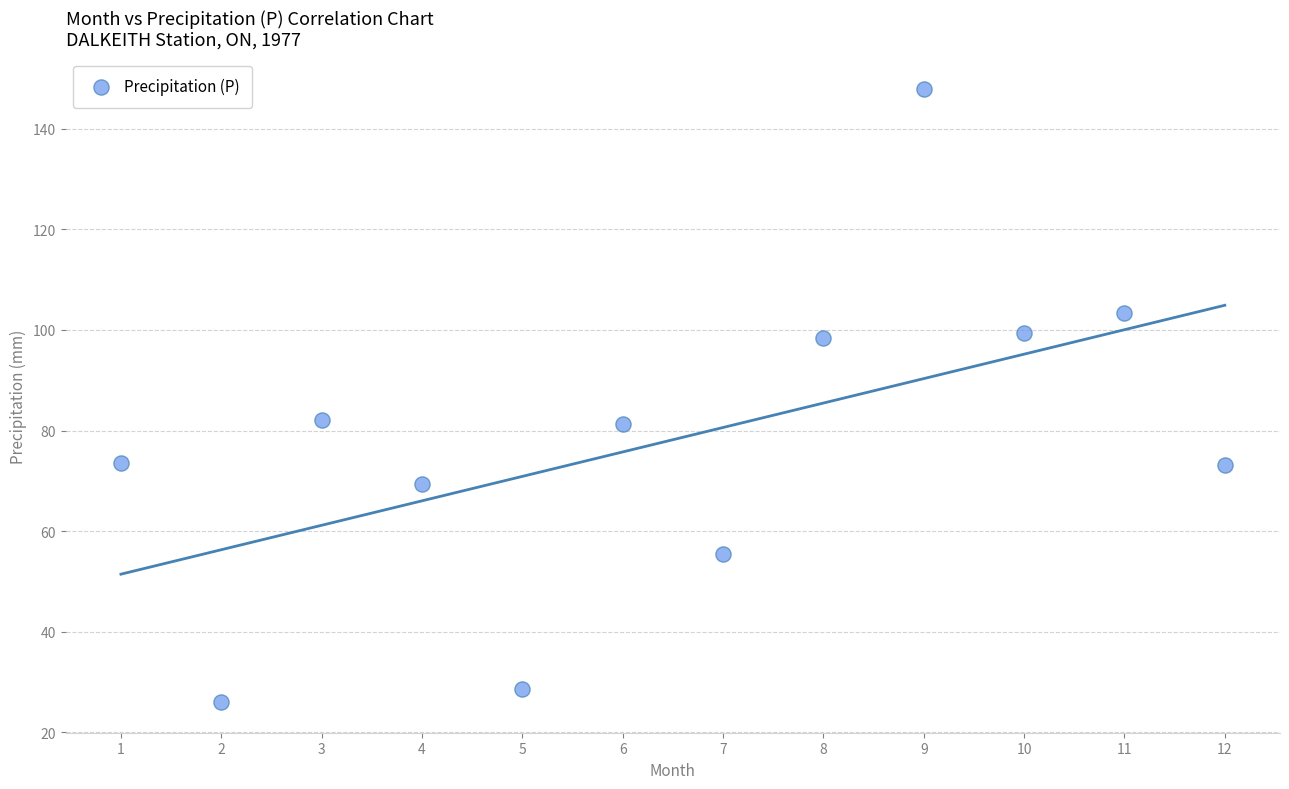

What is the average X value?

6.5